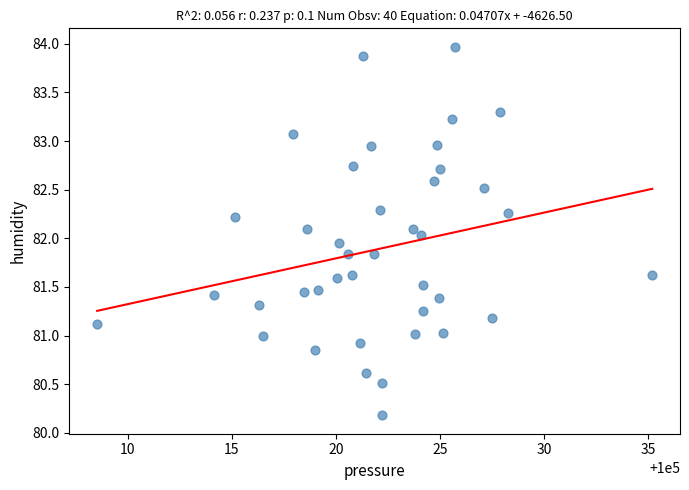

What is the range of Y values (max minus min)?

3.8